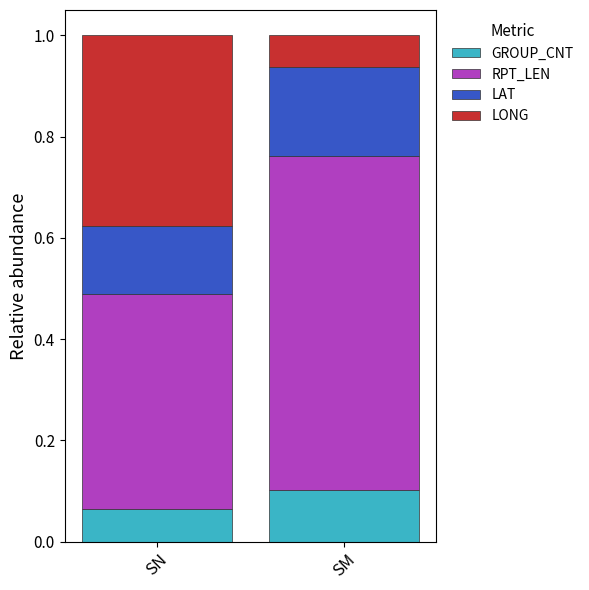

Which category has the highest value in the GROUP_CNT series?

SM